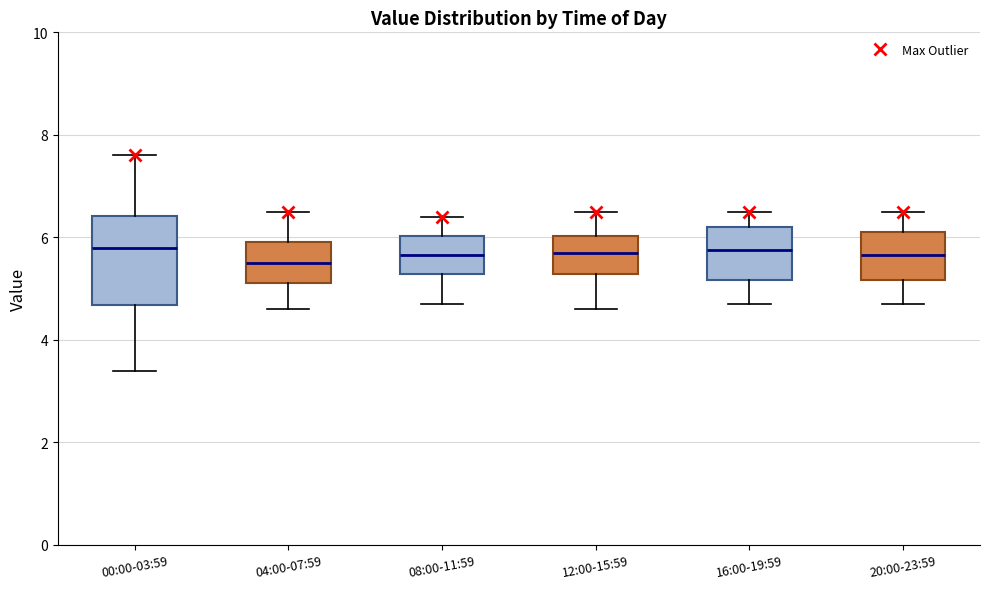

Which box is the tallest, from its lower edge to its upper edge?

00:00-03:59